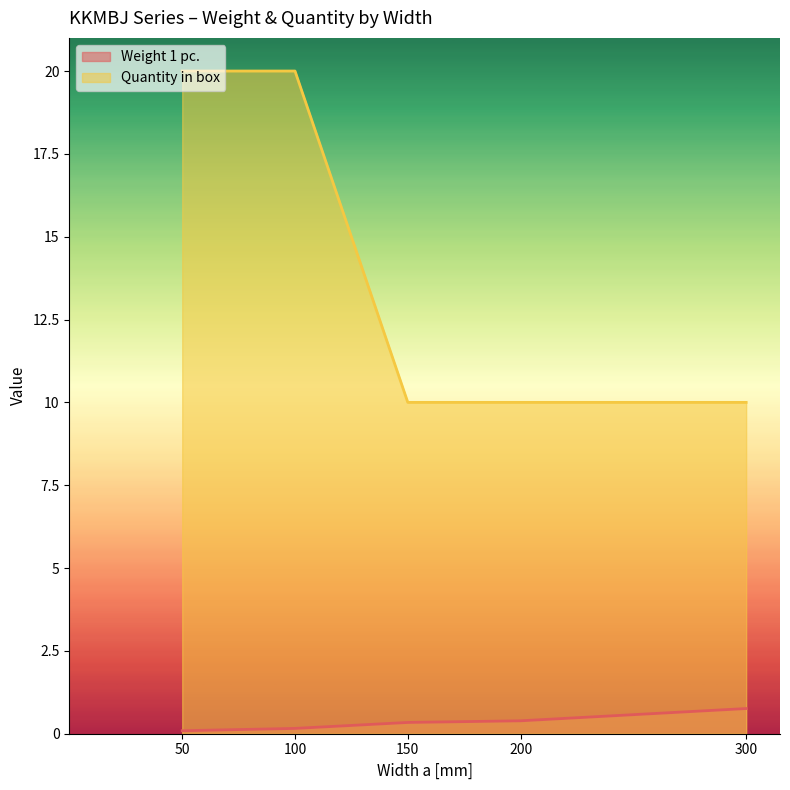

Rank the series by their maximum value, from highest to lowest.

Quantity in box, Weight 1 pc.